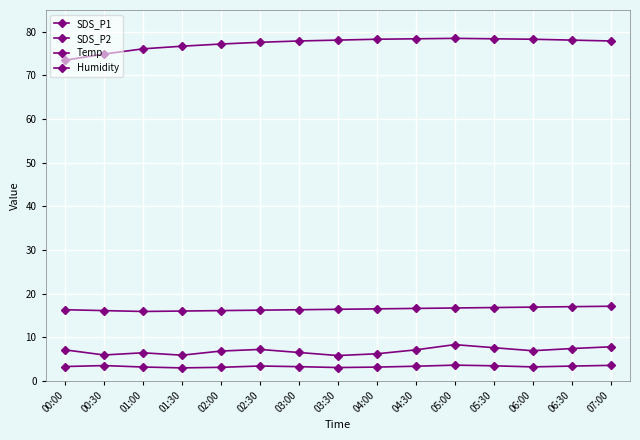

What is the average value of the Temp series?

16.5